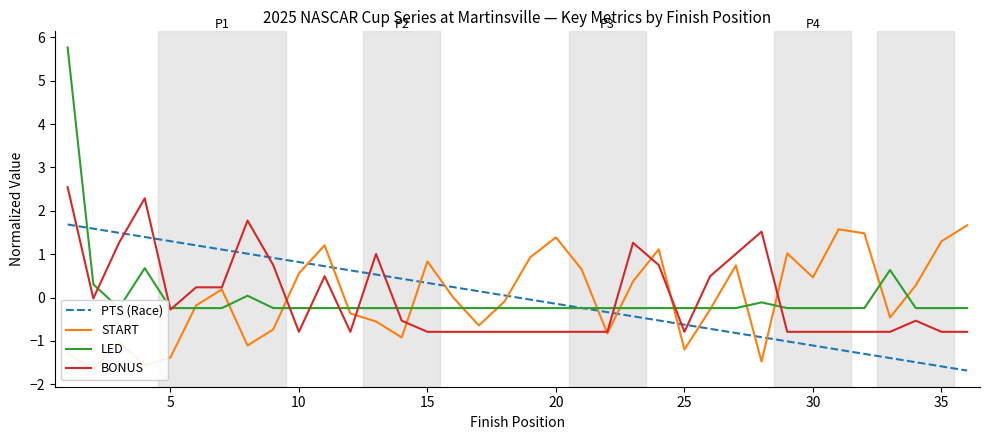

How many lines are shown in the chart?

4